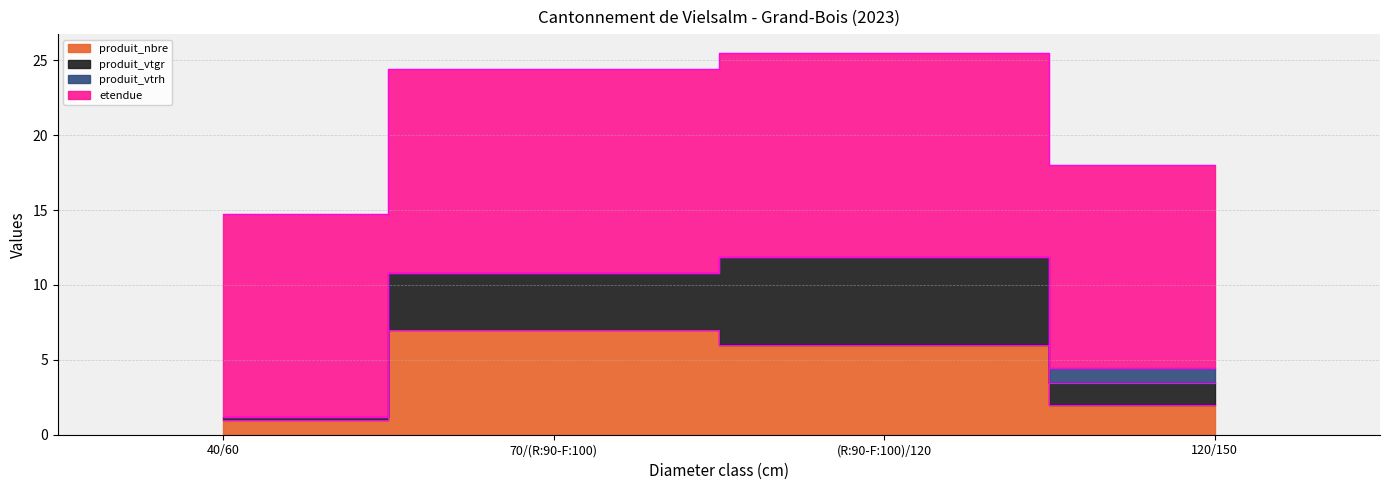

What is the total value across all series at 120/150?

18.0